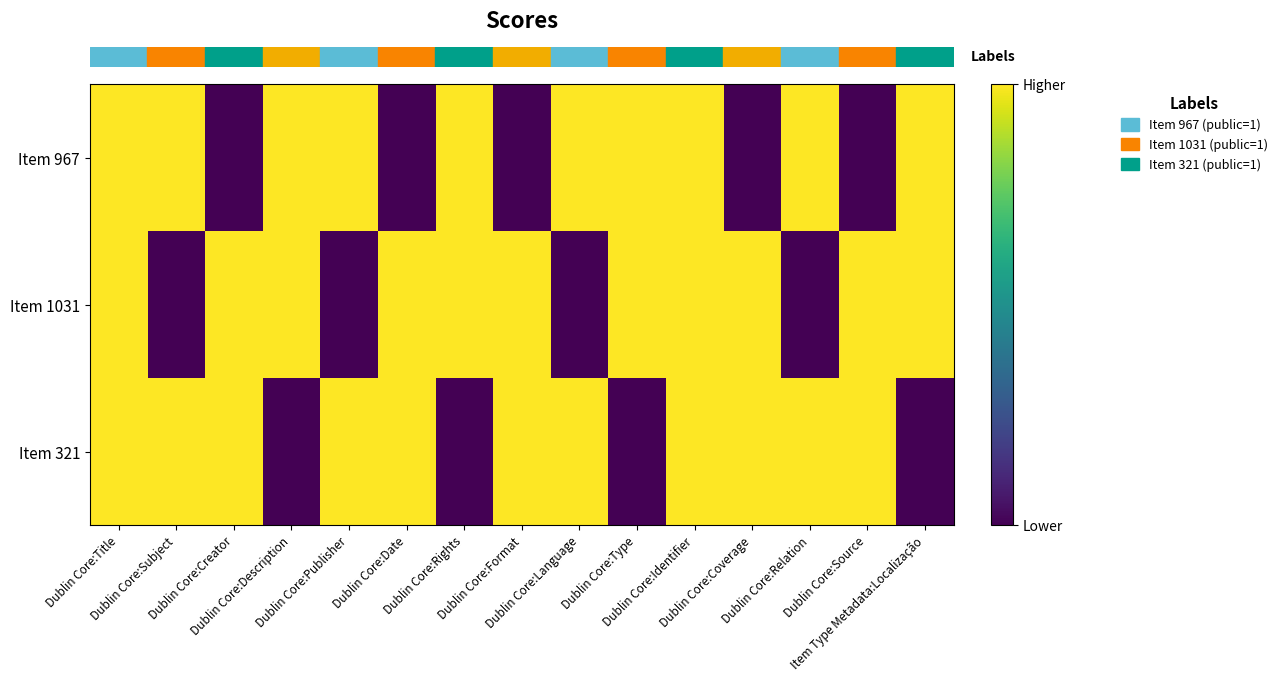

Which has a higher value, Dublin Core:Relation or Dublin Core:Coverage?

Dublin Core:Relation